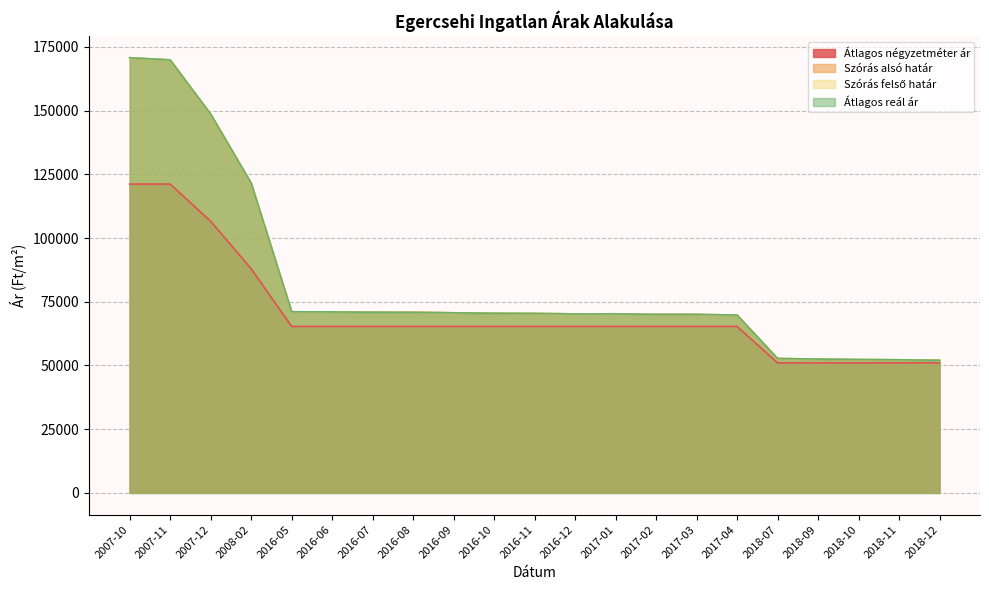

What are all the series names shown in the legend?

Átlagos négyzetméter ár, Szórás alsó határ, Szórás felső határ, Átlagos reál ár